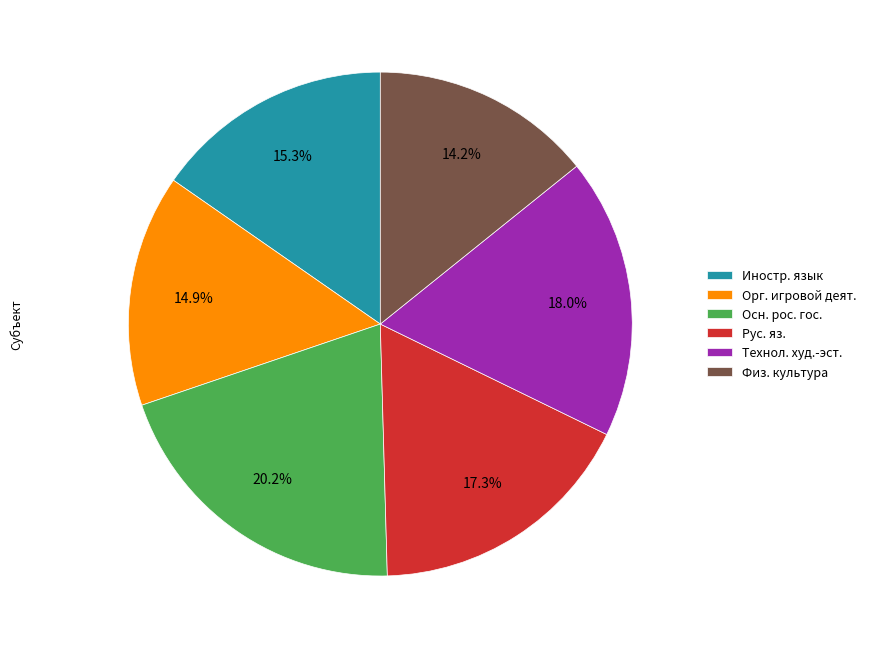

What is the smallest slice in the pie chart?

Физ. культура